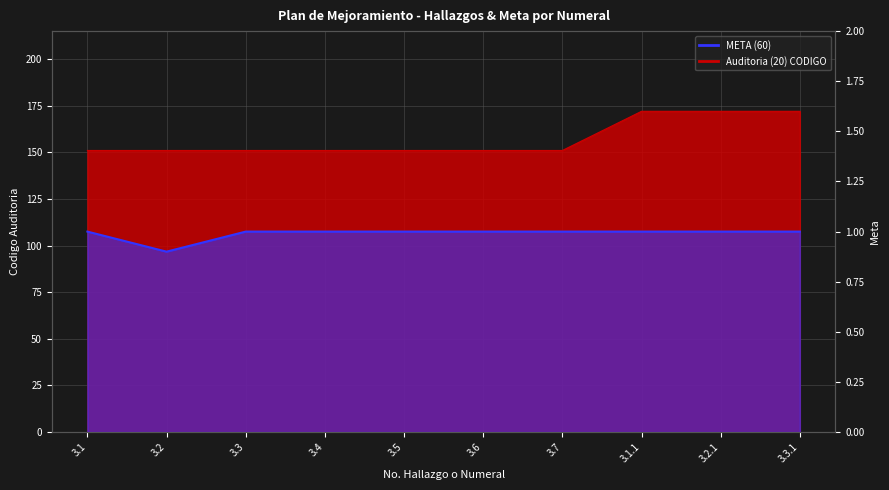

How many lines are shown in the chart?

2